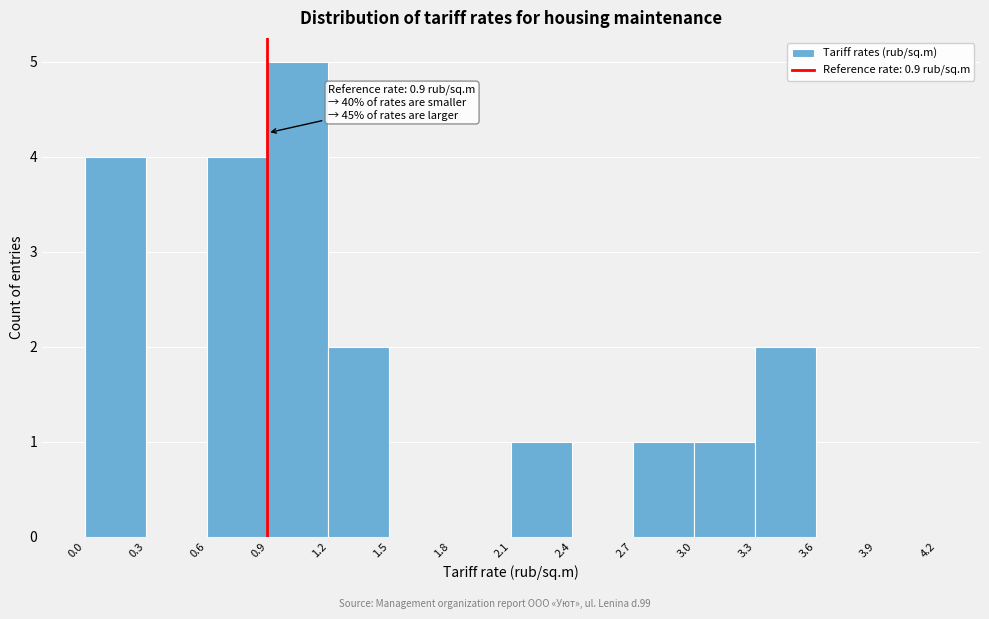

Over which range of the x-axis is the bar tallest?

0.9 to 1.2